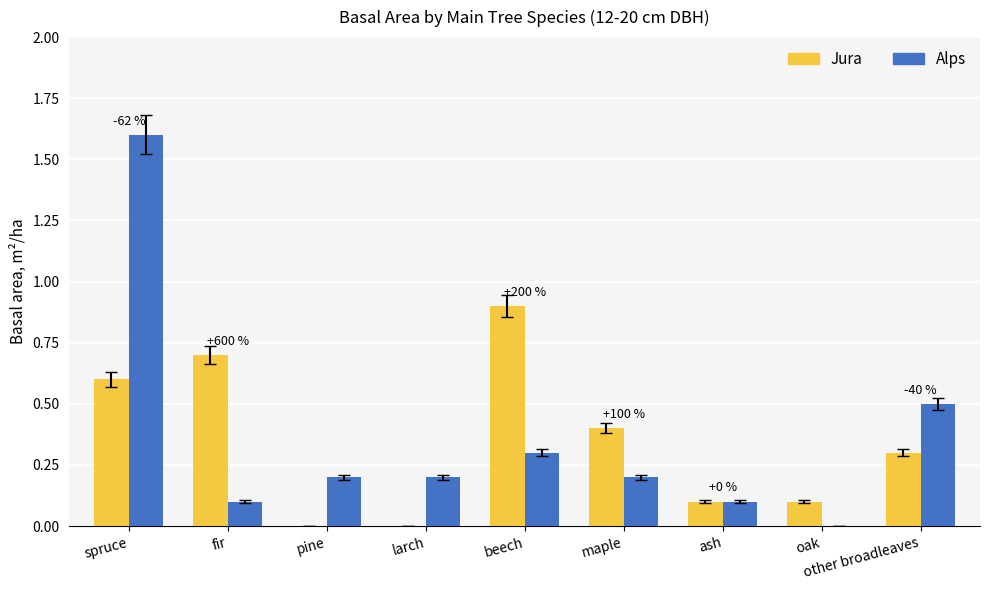

Reading left to right, extract all data points from this chart.

Jura: 0.6	0.7	0.0	0.0	0.9	0.4	0.1	0.1	0.3
Alps: 1.6	0.1	0.2	0.2	0.3	0.2	0.1	0.0	0.5